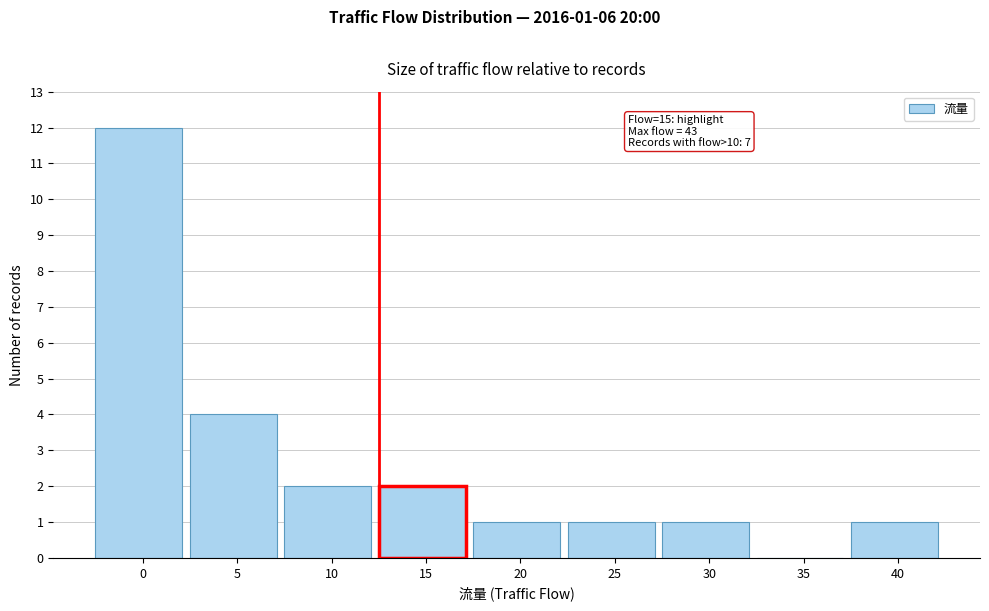

Reading right to left, transcribe all the data shown in this chart.

40=1	35=0	30=1	25=1	20=1	15=2	10=2	5=4	0=12